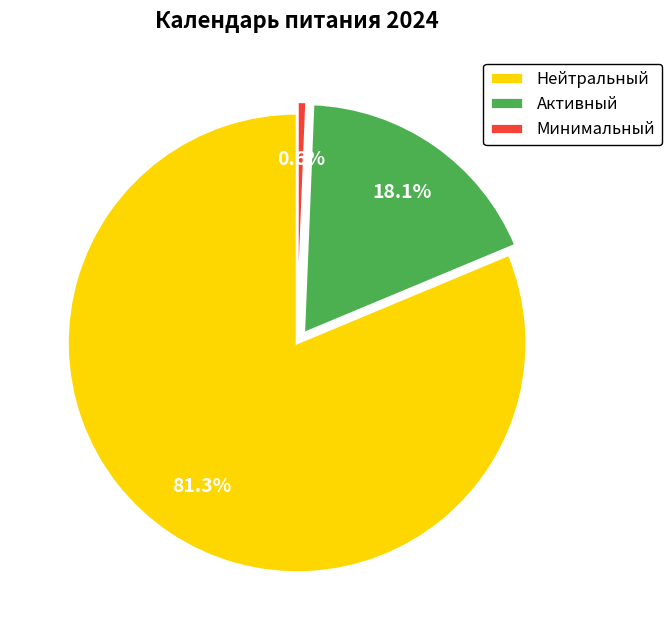

Is there a majority slice in this chart?

Yes